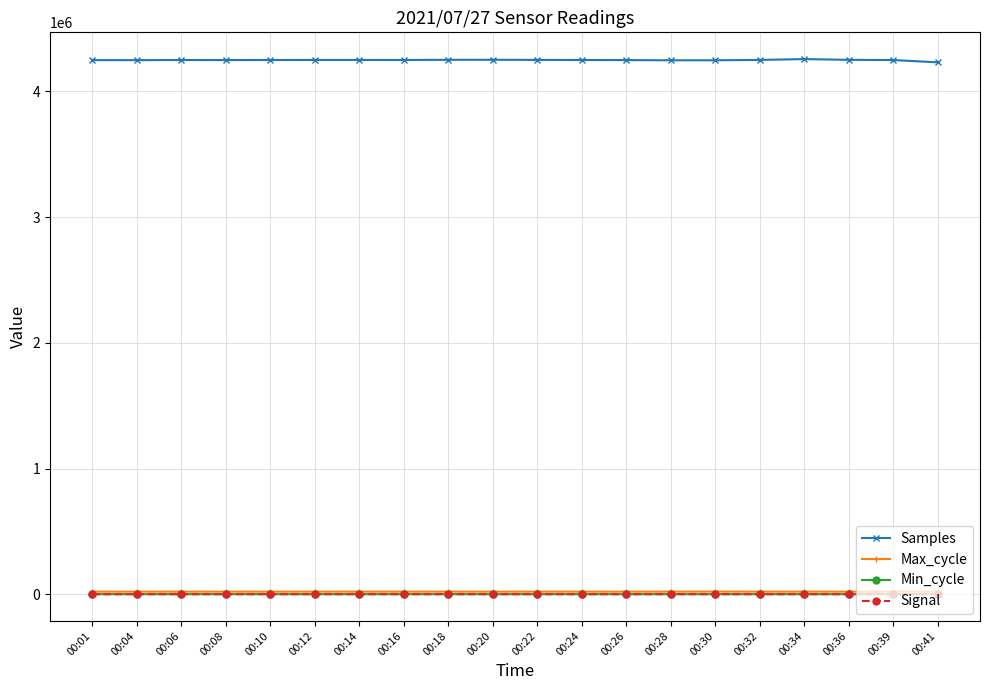

What is the value of the Max_cycle point at the 3rd from the left?

20051